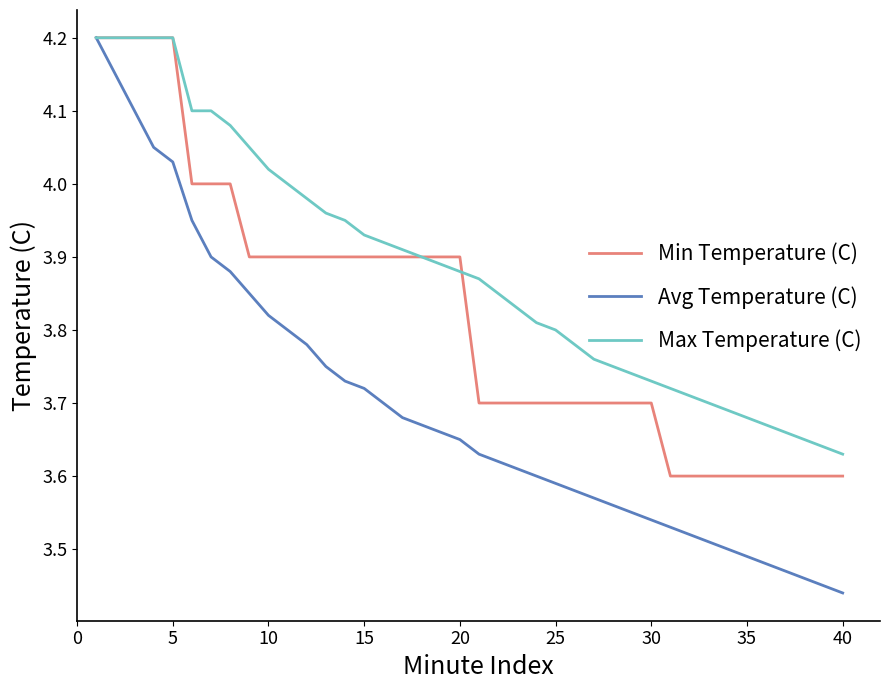

Which series has the largest total across all categories?

Max Temperature (C)